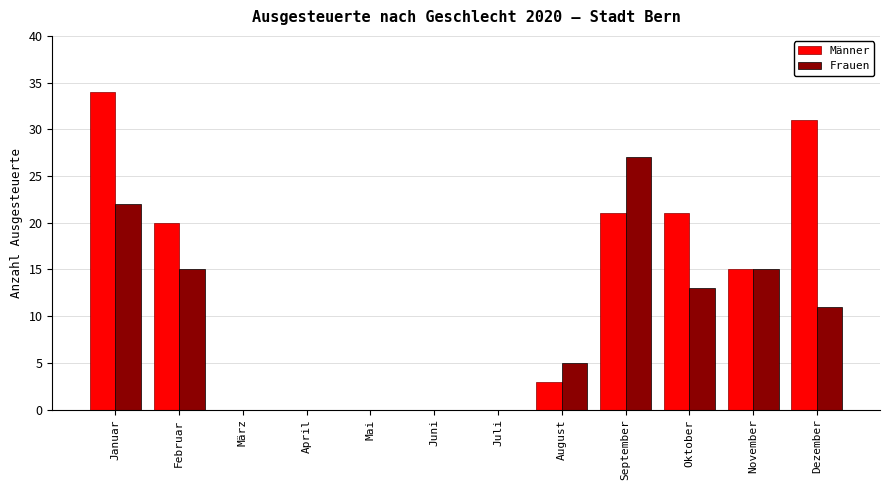

Between Januar and November, which series saw the biggest shift?

Männer